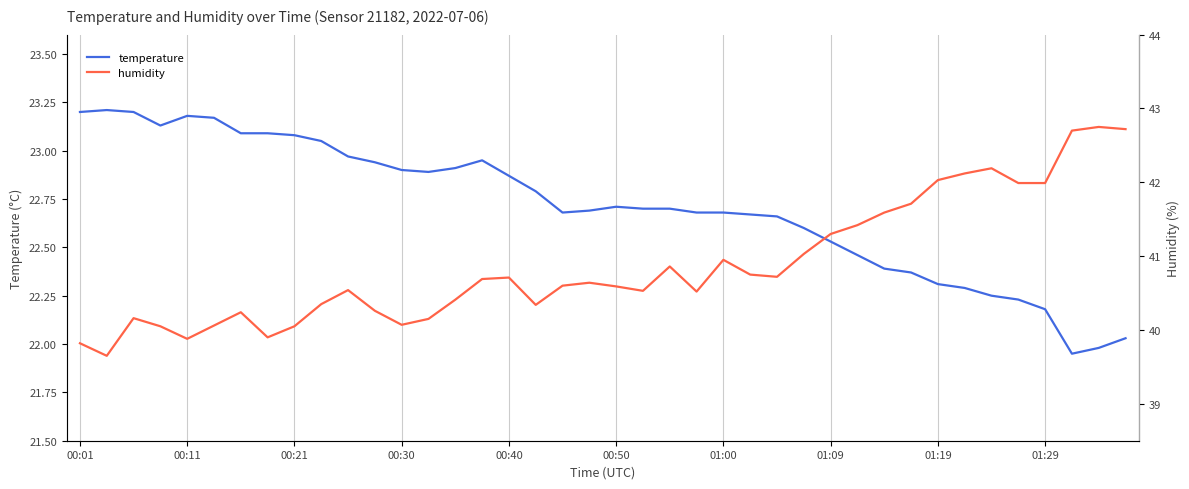

True or false: temperature has a value of 40.7 at 01:00.

False